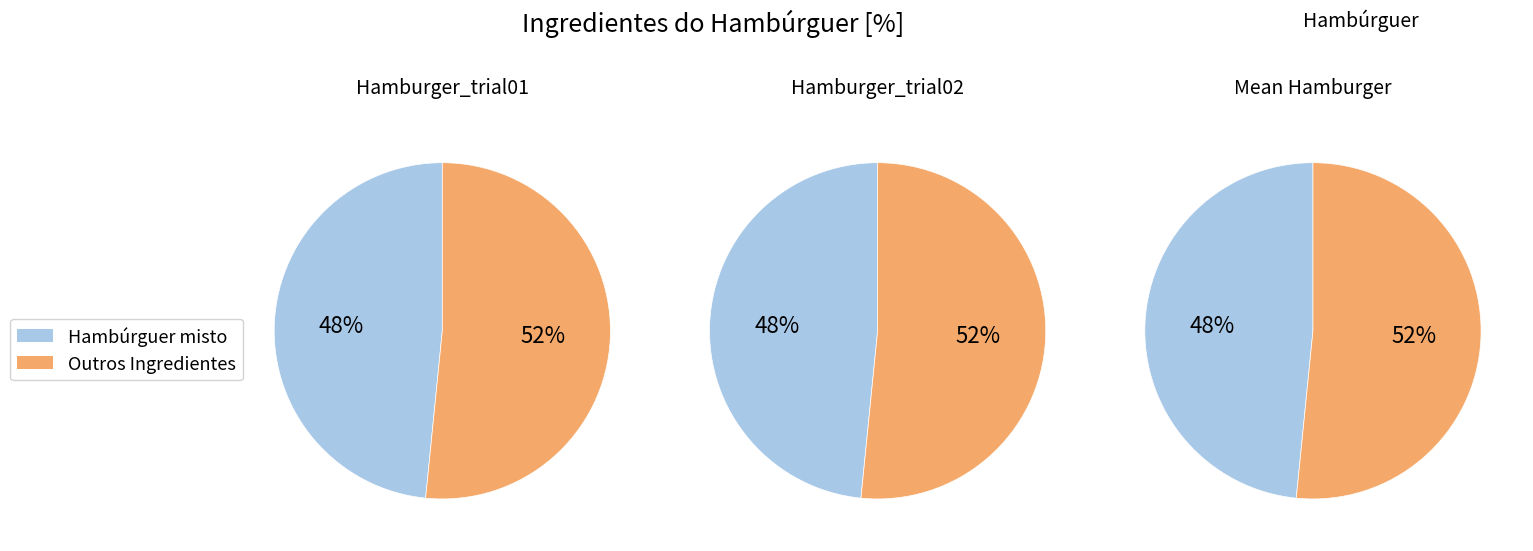

Is it true that Tomate fresco is 1% of the pie?

False